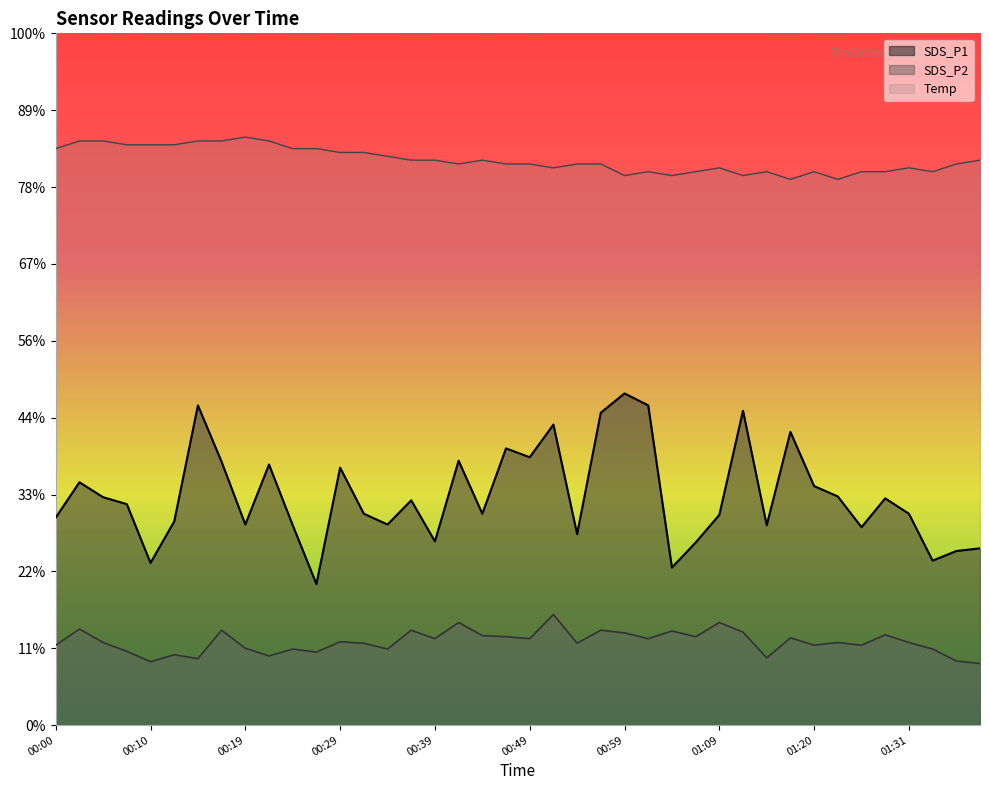

At which category does SDS_P1 reach its first local peak?

00:02